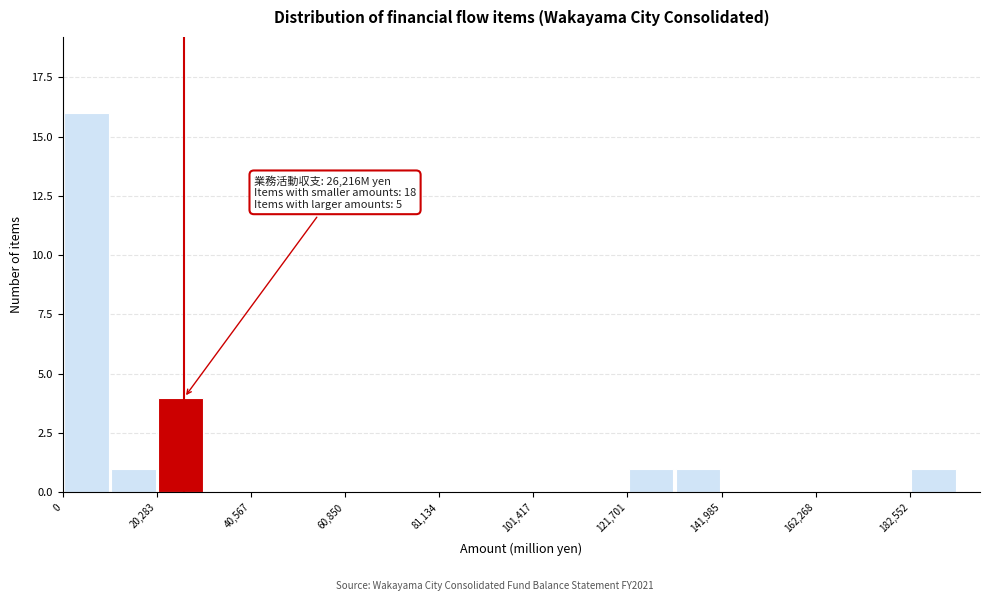

Read against the x-axis, roughly where is the centre of the tallest bar?

5000